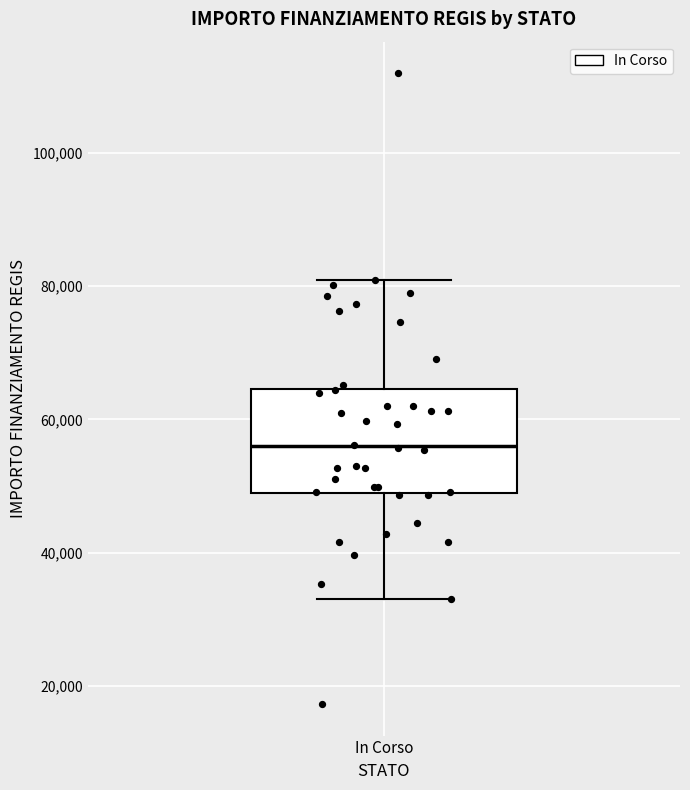

Transcribe this box plot: give where the median line is, the range the box spans, and where the two whiskers end, as read against the y-axis. The values are not printed on the chart, so give them approximately, as read against the axis.

median 56000, box 50000 to 64000, whiskers 32000 to 80000